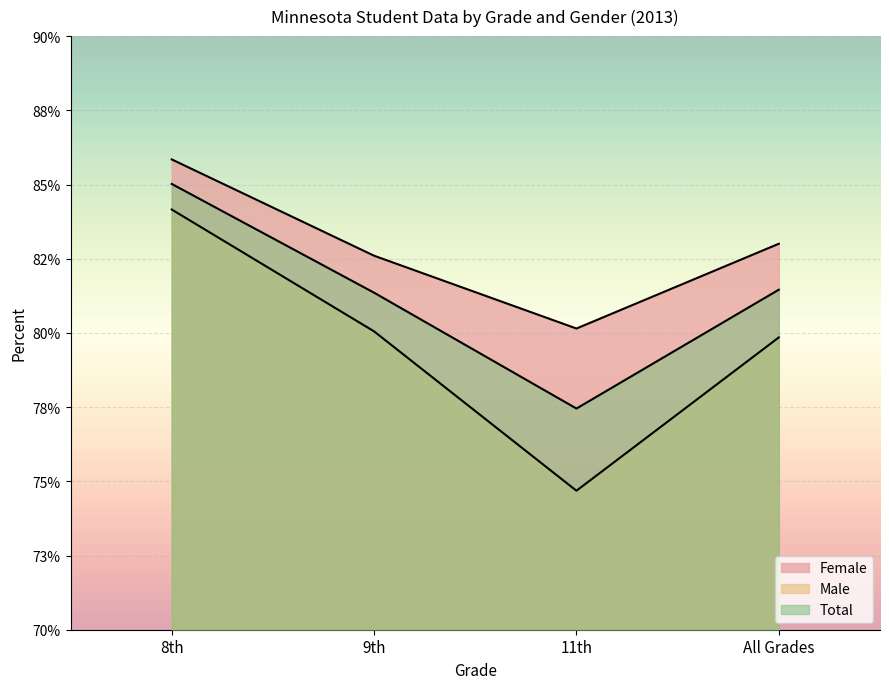

Rank the series at 11th from highest to lowest value.

Female, Total, Male